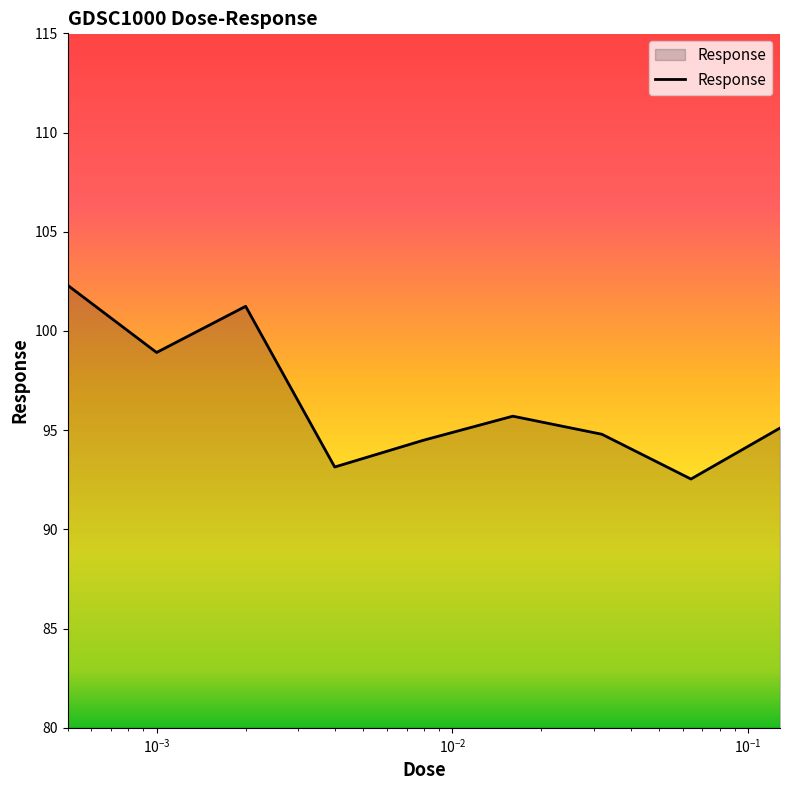

What is the difference between the maximum and minimum values?

9.8